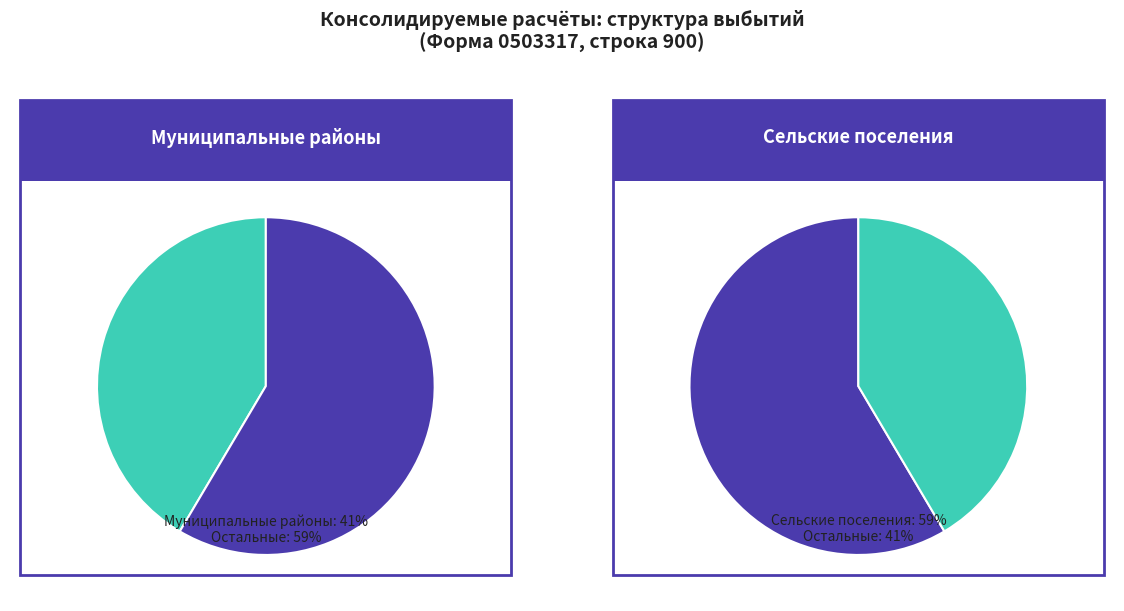

Which has a higher value, бюджеты муниципальных районов or бюджеты сельских поселений?

бюджеты сельских поселений